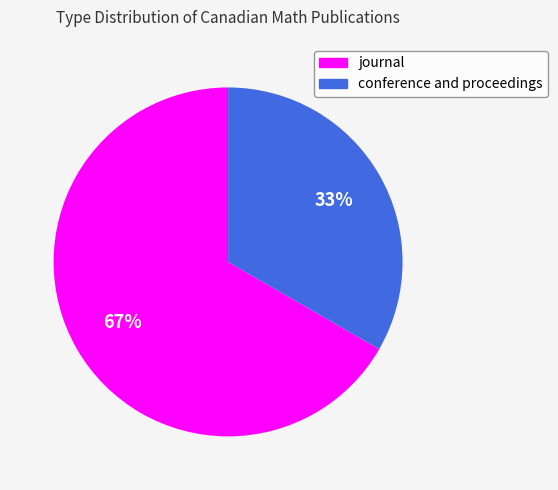

Which has a higher value, journal or conference and proceedings?

journal